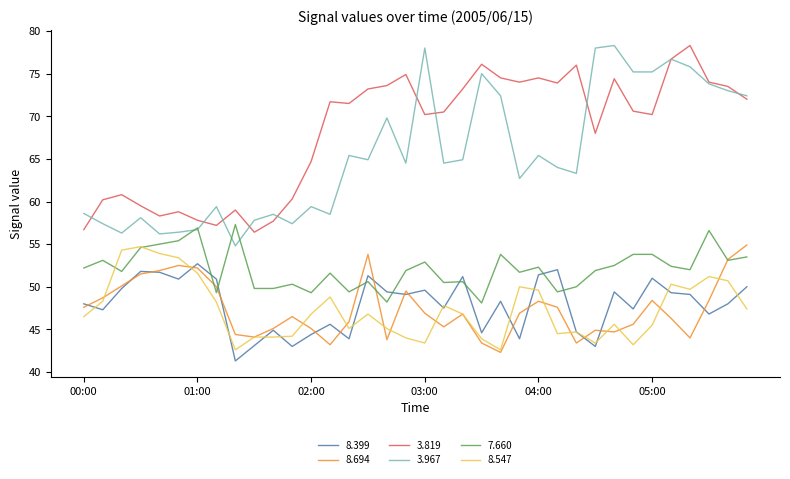

What is the maximum value shown in the chart?

78.3